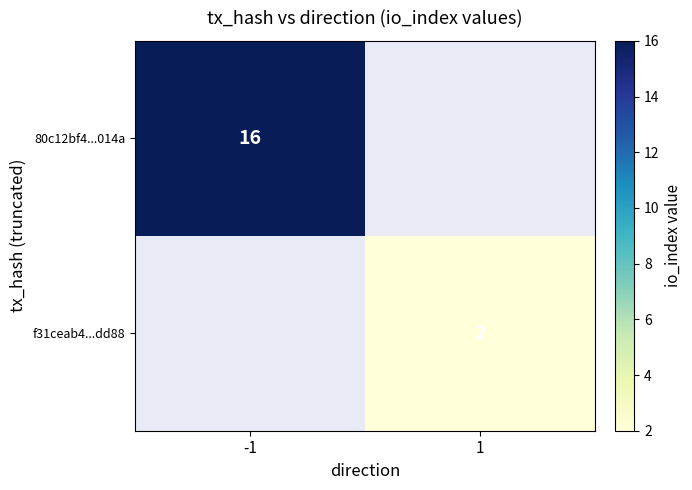

The 80c12bf4...014a series shows 16 at -1. True or false?

True